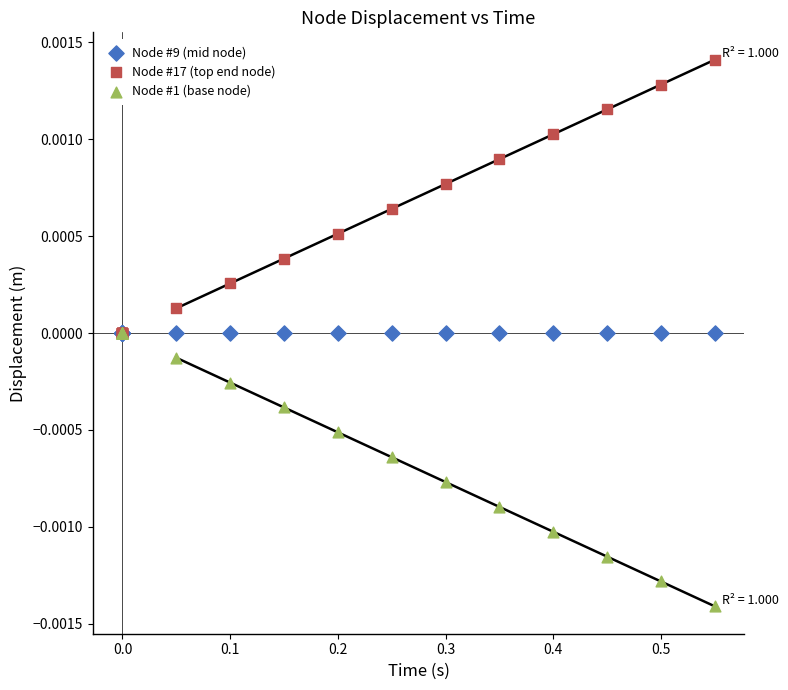

Which series contains the highest Y value?

Node #17 (top end node)